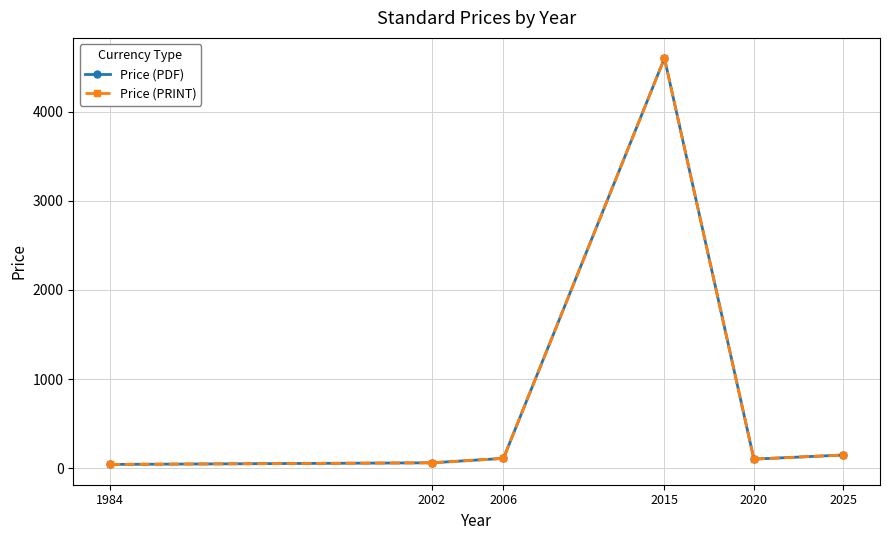

Is the value of Price (PDF) at 2020 greater than the value of Price (PRINT) at 2006?

No